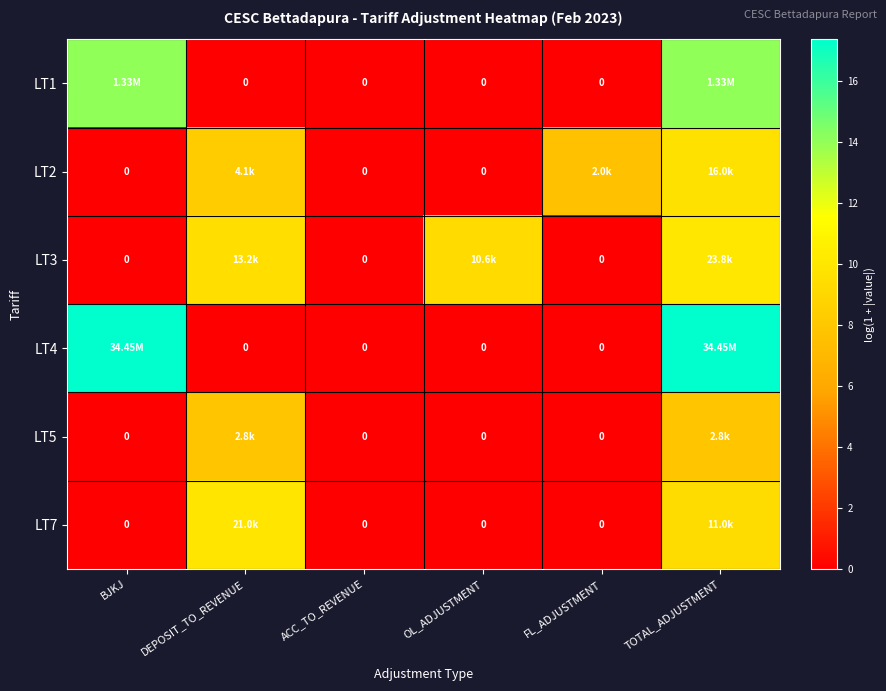

The LT4 series shows 17.4 at TOTAL_ADJUSTMENT. True or false?

True